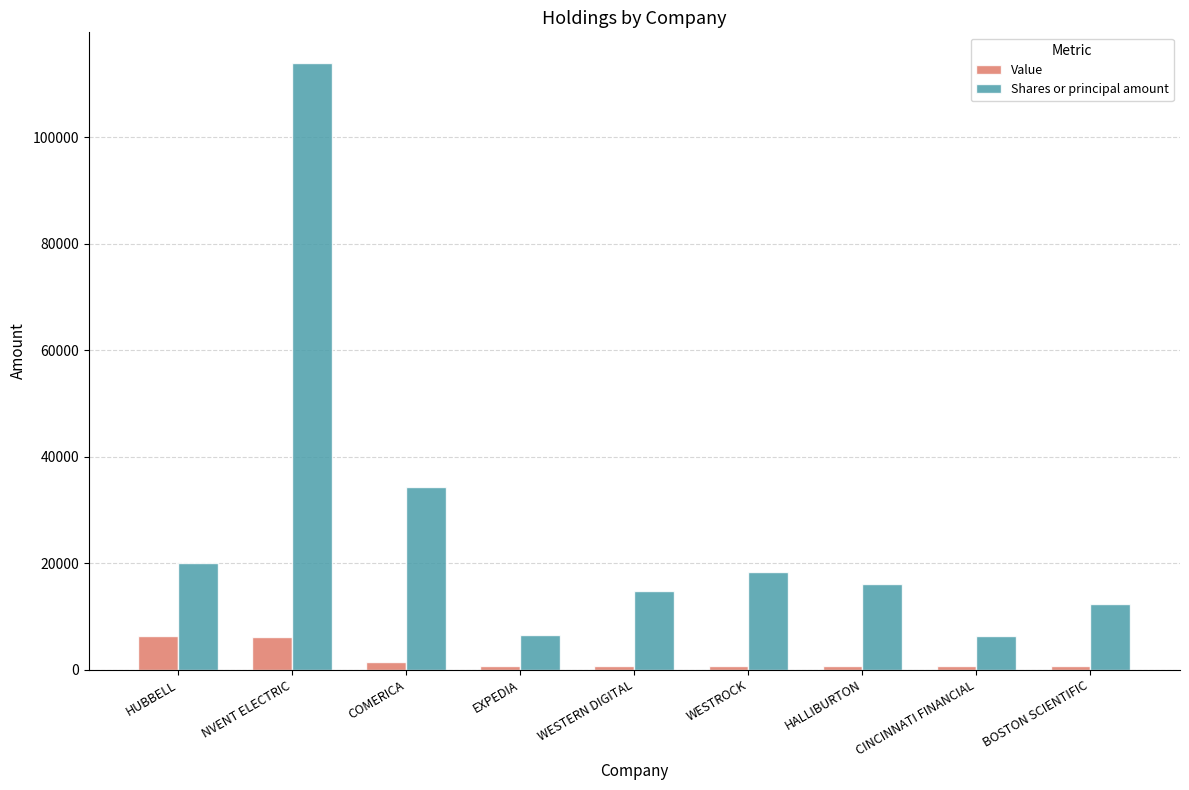

Rank the series by their maximum value, from highest to lowest.

Shares or principal amount, Value